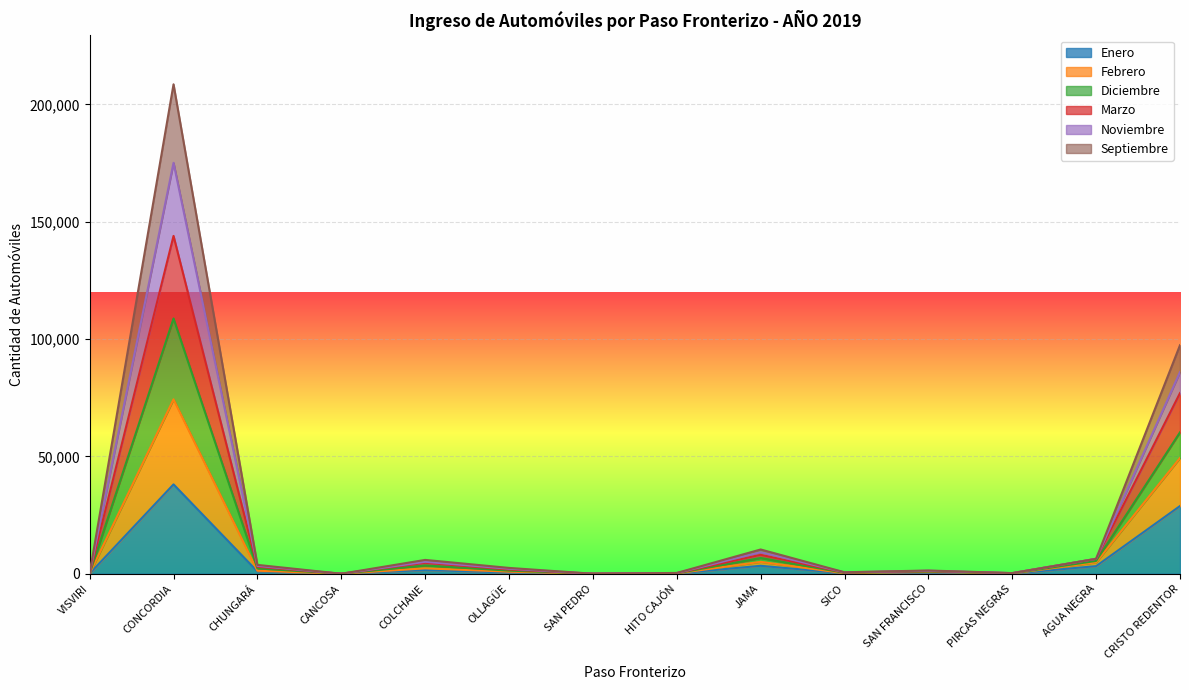

What is the highest value of the Enero series?

38070